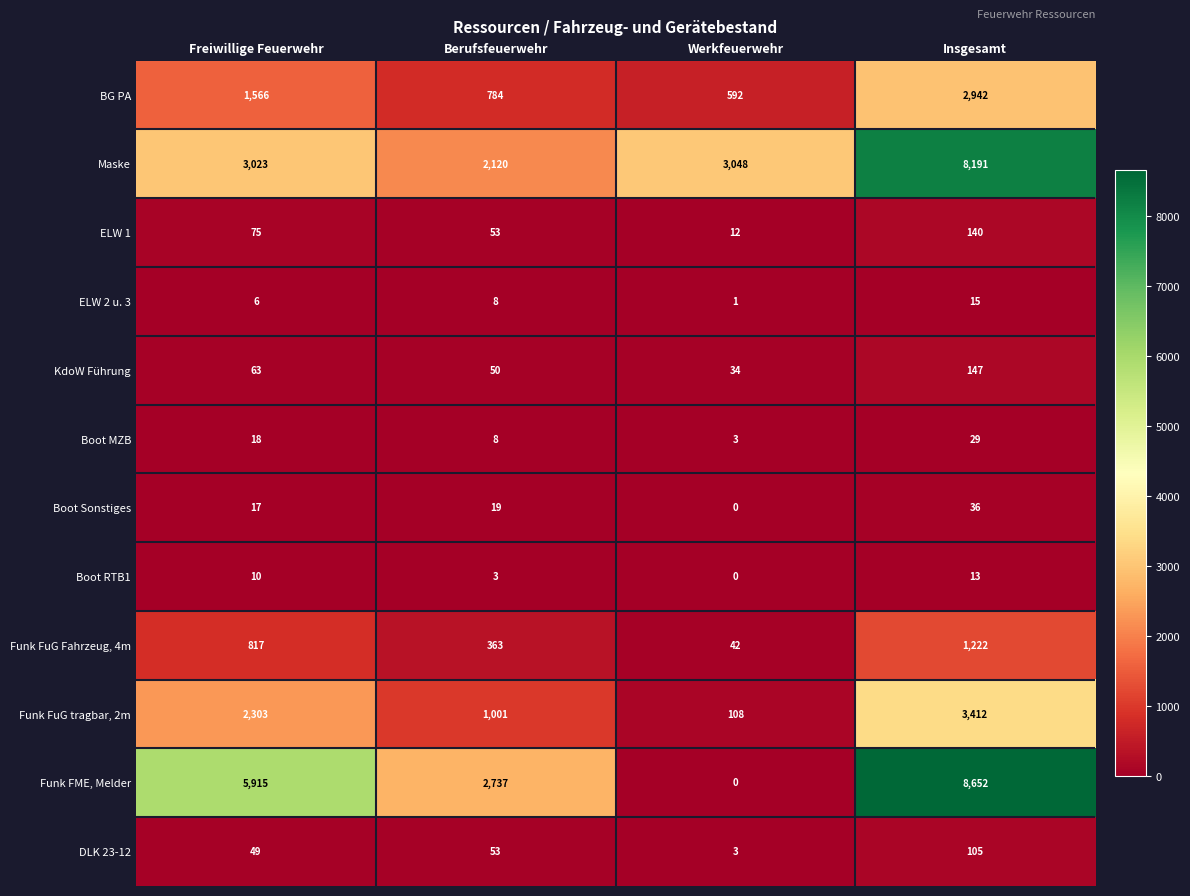

What is the approximate value of Funk FME, Melder at Insgesamt?

8652